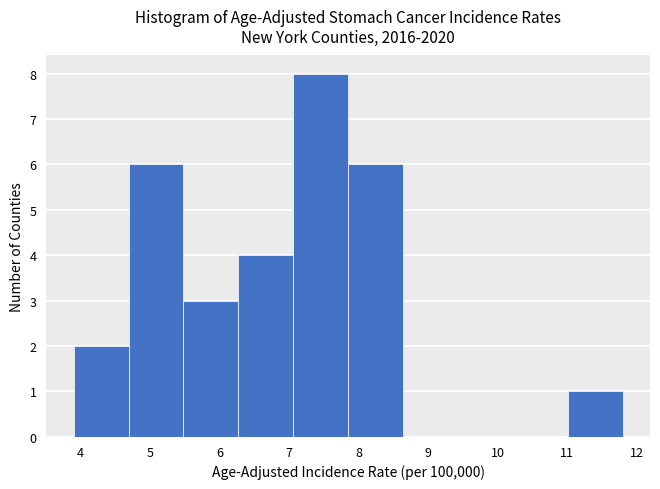

Over which range of the x-axis is the bar tallest?

7.06 to 7.85